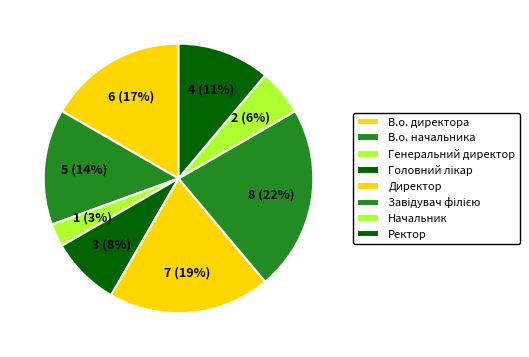

Rank the categories by value from lowest to highest.

Генеральний директор, Начальник, Головний лікар, Ректор, В.о. начальника, В.о. директора, Директор, Завідувач філією